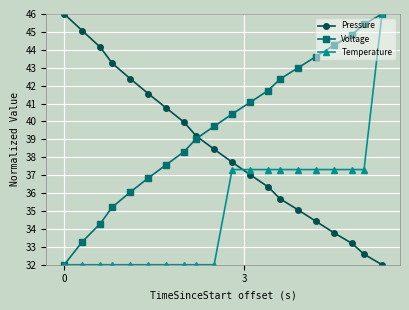

True or false: Voltage has more than 2 points higher than both neighbors.

False